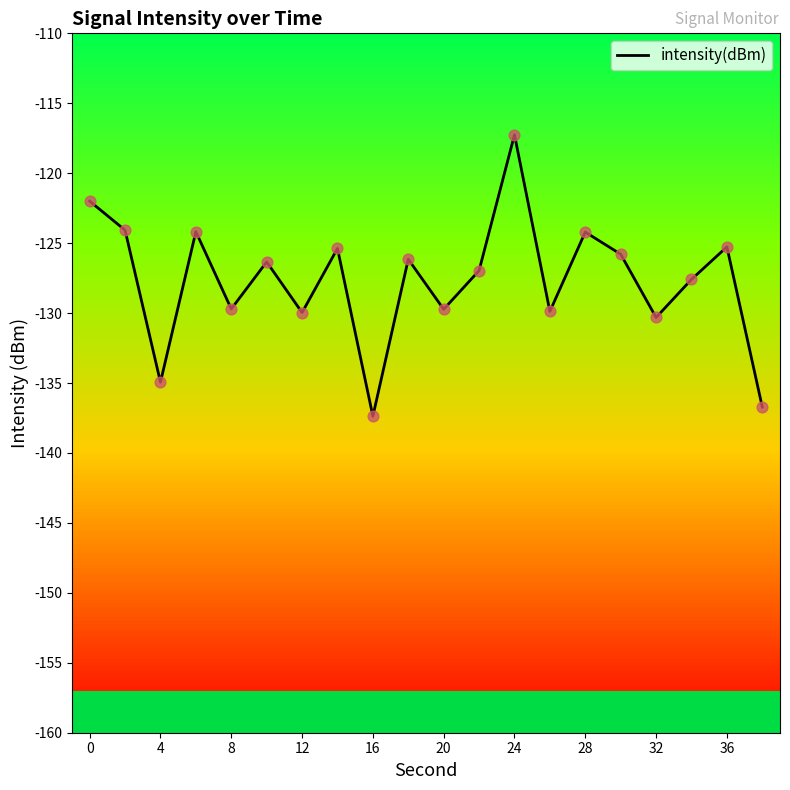

What is the greatest value displayed?

-117.3